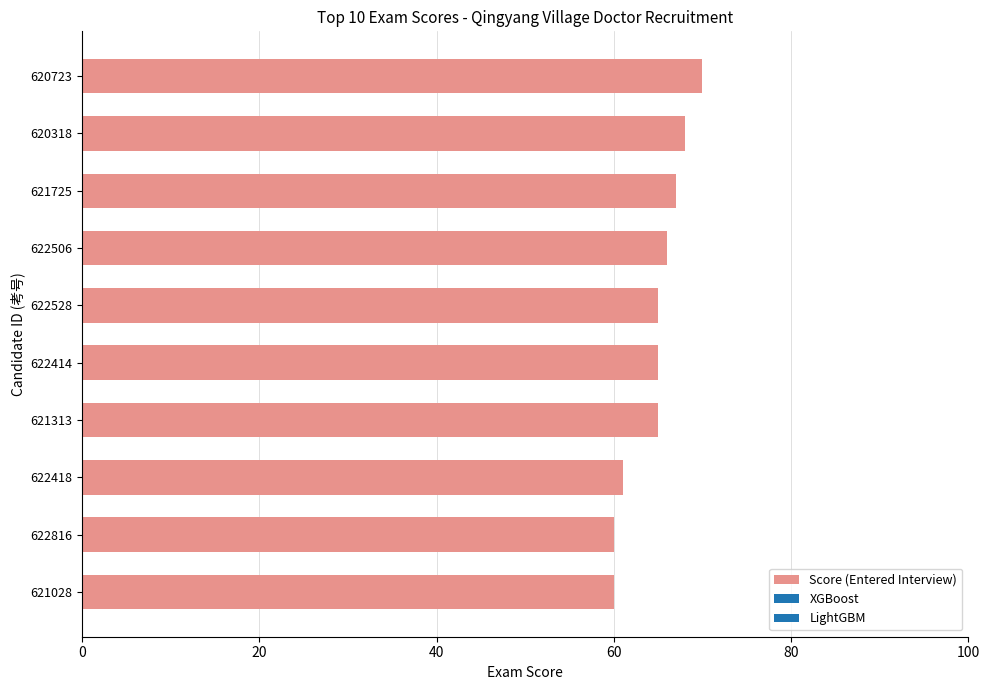

Reading top to bottom, extract all data points from this chart.

620723=70	620318=68	621725=67	622506=66	622528=65	622414=65	621313=65	622418=61	622816=60	621028=60